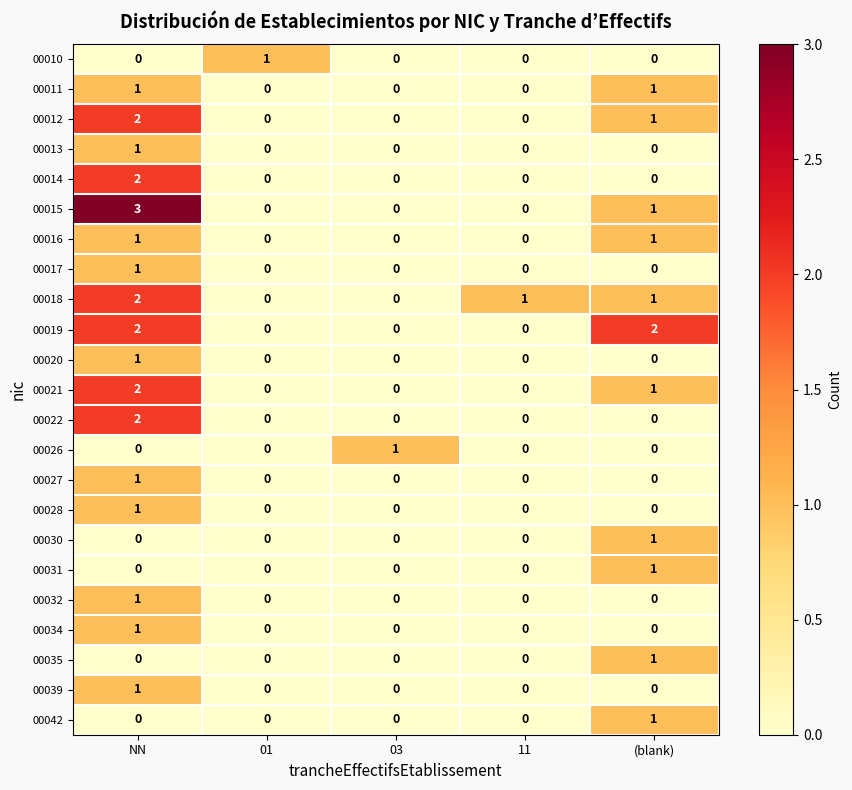

Count the number of categories in the chart.

5